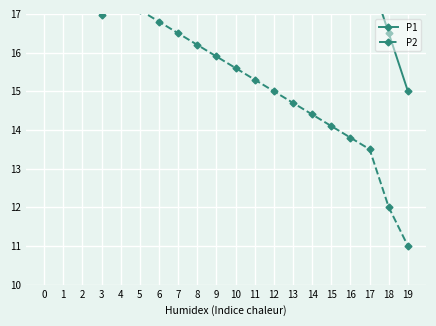

What is the average value of the P2 series?

15.5